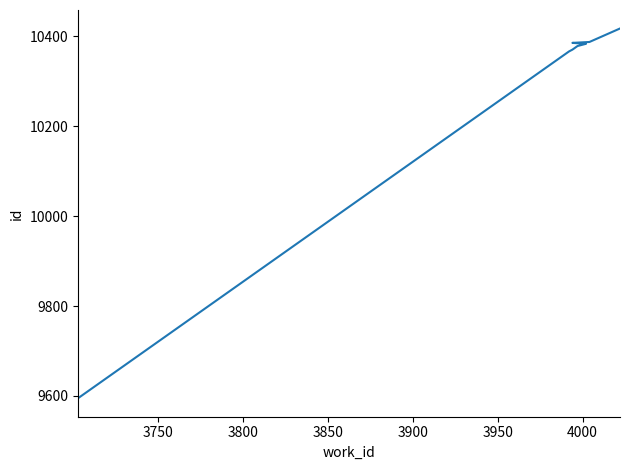

How many values exceed 10382?

4